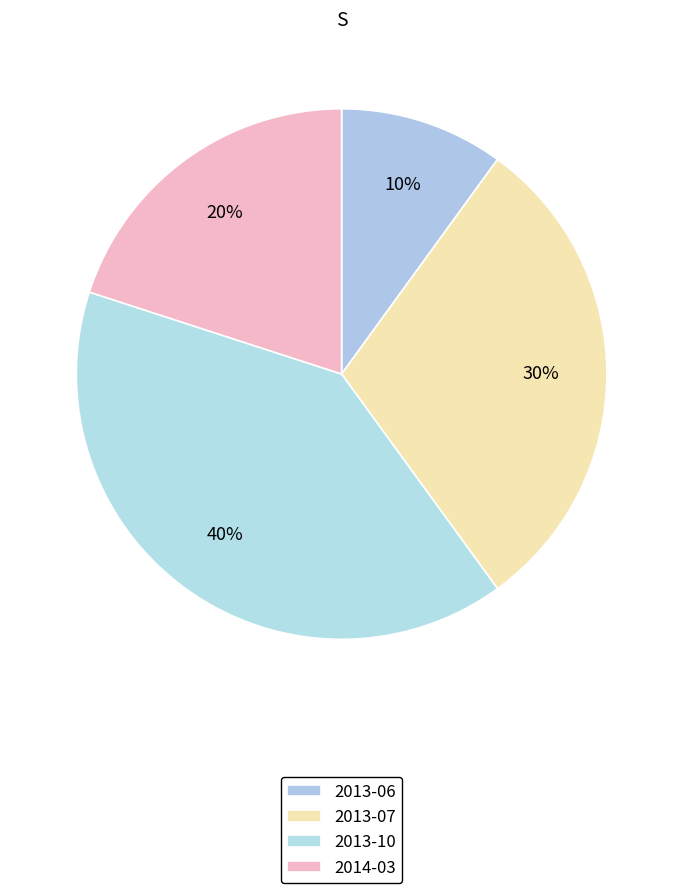

The 2013-10 slice represents 23% of the pie. True or false?

False